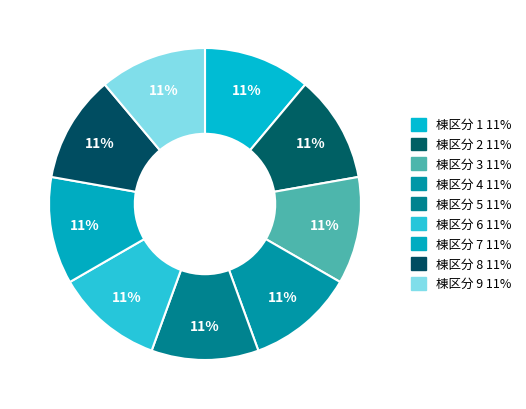

How many segments does this pie chart have?

9